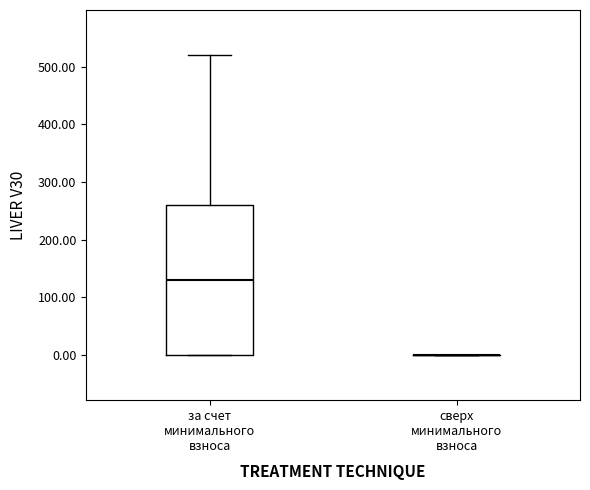

Reading left to right, read every box against the y-axis: the position of its median line, the range the box covers, and the ends of its whiskers. The values are not printed on the chart, so give them approximately, as read against the axis.

за счет минимального взноса: median 130, box 0 to 260, whiskers 0 to 520
сверх минимального взноса: box collapsed to a line at 0, whiskers 0 to 0